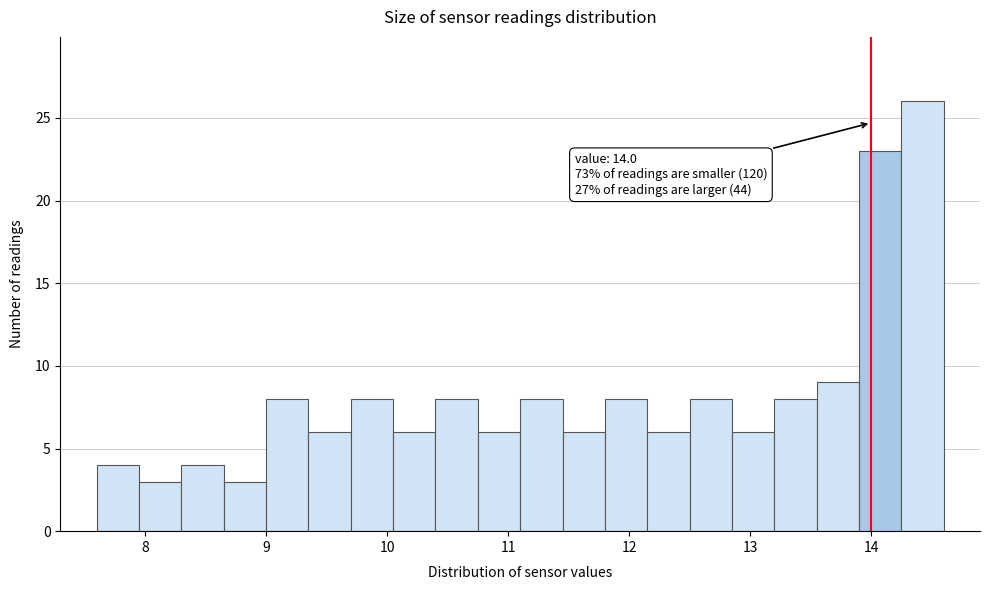

Around what value on the x-axis is the tallest bar? Give the approximate position of its centre, as read against the axis.

14.4